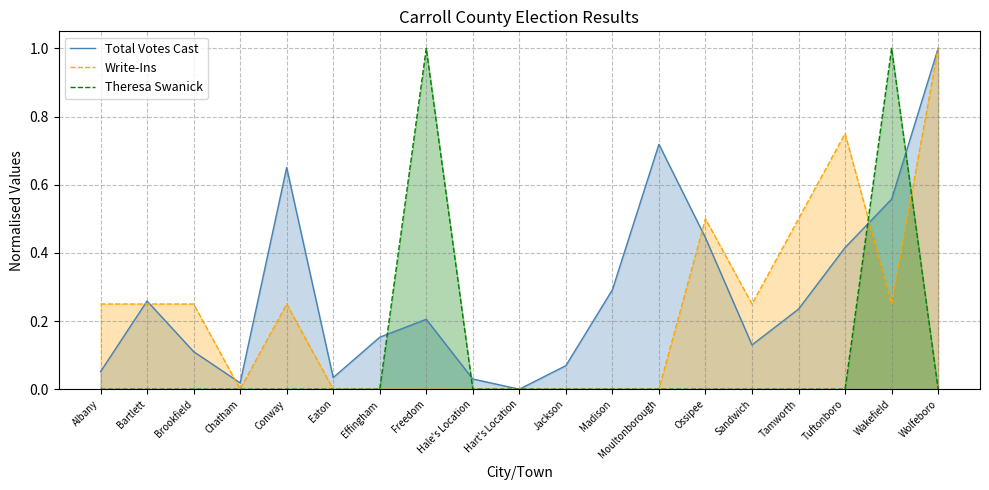

True or false: Total Votes Cast has more than 1 points higher than both neighbors.

True